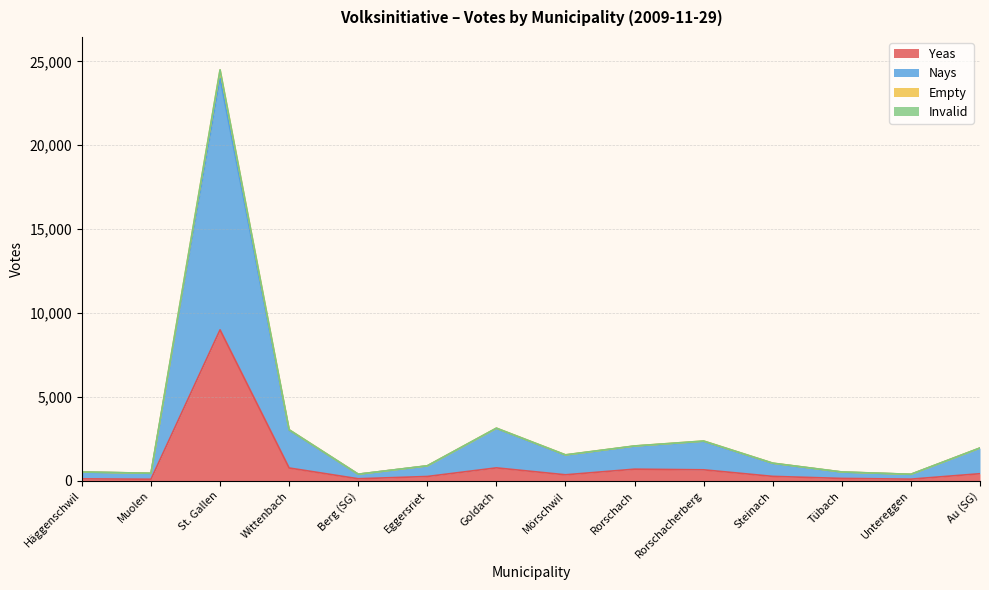

How many distinct data groups are displayed?

4